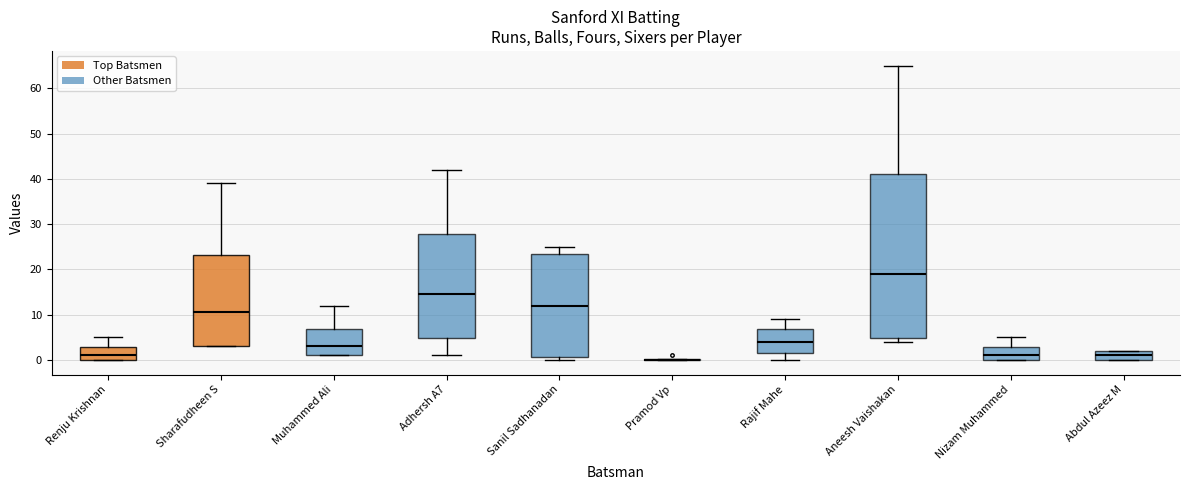

Reading left to right, transcribe this box plot: for each box, give where its median line is, the range the box spans, and where its two whiskers end, as read against the y-axis. The values are not printed on the chart, so give them approximately, as read against the axis.

Renju Krishnan: median 1, box 0 to 3, whiskers 0 to 5
Sharafudheen S: median 11, box 3 to 23, whiskers 3 to 39
Muhammed Ali: median 3, box 1 to 7, whiskers 1 to 12
Adhersh A7: median 15, box 5 to 28, whiskers 1 to 42
Sanil Sadhanadan: median 12, box 1 to 24, whiskers 0 to 25
Pramod Vp: box collapsed to a line at 0, whiskers 0 to 0
Rajif Mahe: median 4, box 2 to 7, whiskers 0 to 9
Aneesh Vaishakan: median 19, box 5 to 41, whiskers 4 to 65
Nizam Muhammed: median 1, box 0 to 3, whiskers 0 to 5
Abdul Azeez M: median 1, box 0 to 2, whiskers 0 to 2